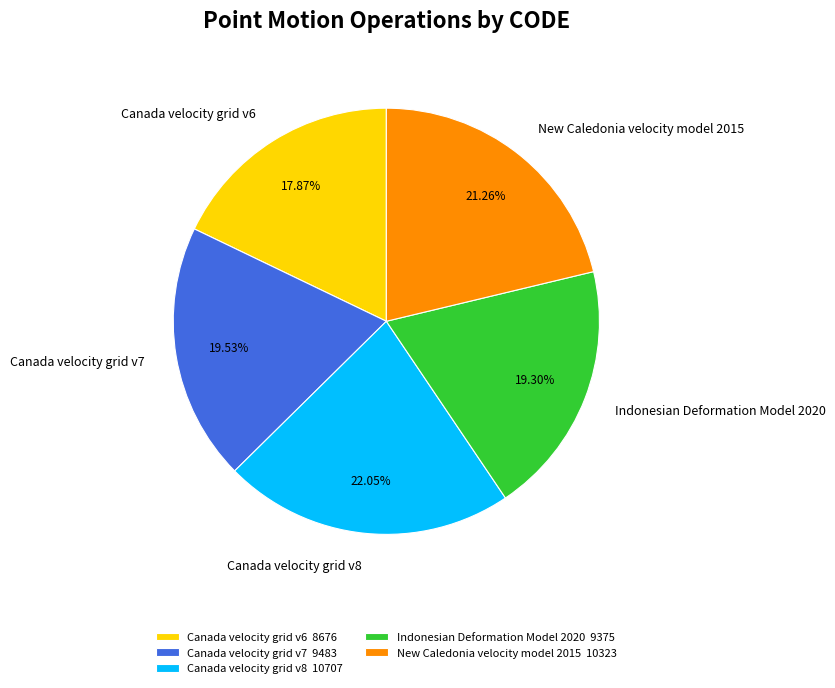

What is the largest slice in the pie chart?

Canada velocity grid v8